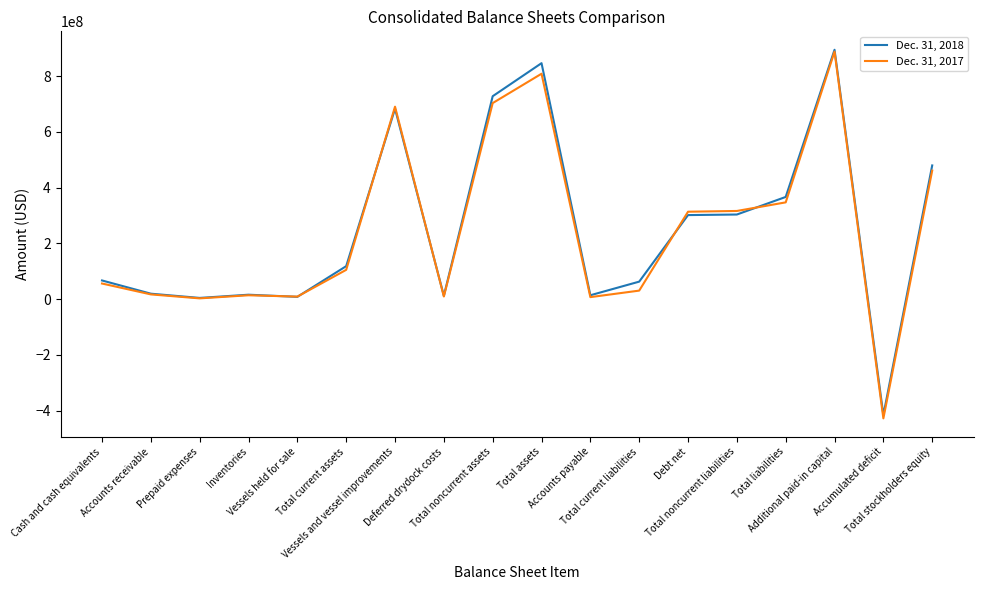

What is the difference between the second highest and second lowest values in the Dec. 31, 2018 series?

841573281